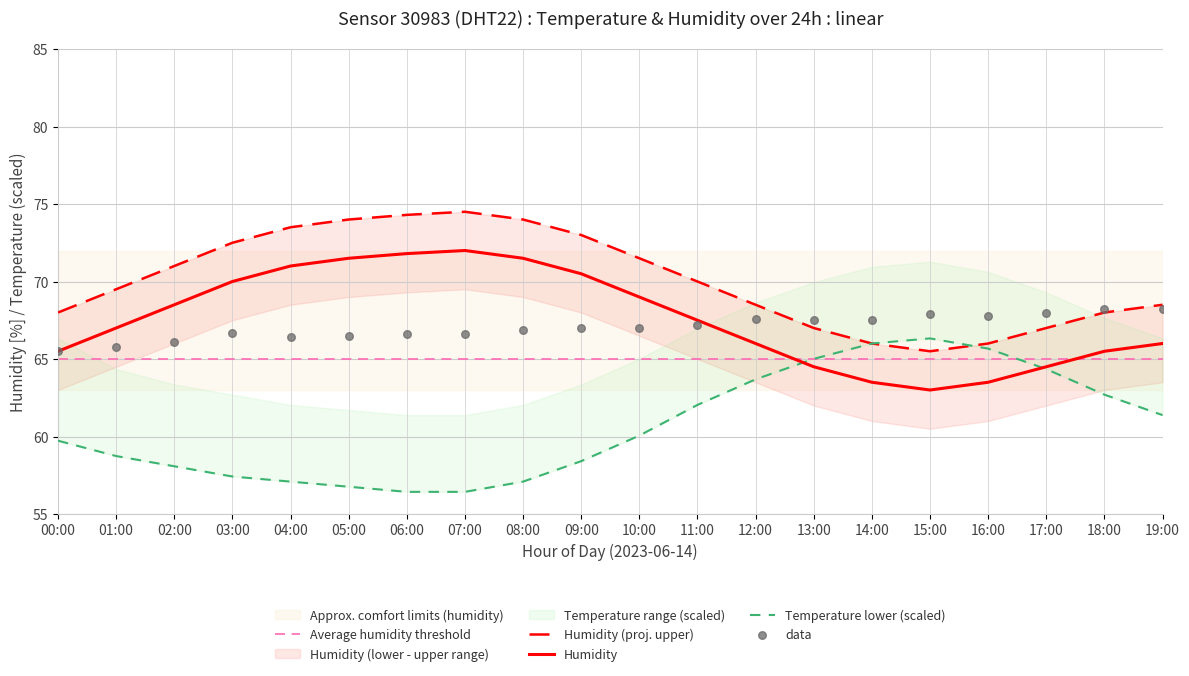

Which series has the largest Y range (max minus min)?

temperature